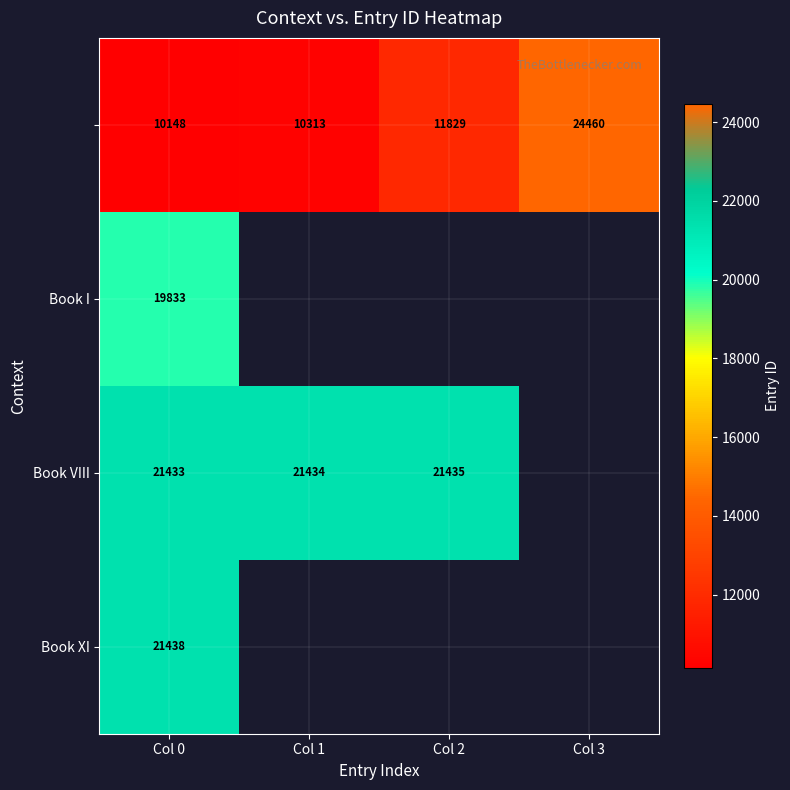

At how many categories does at least one series exceed 13150?

4